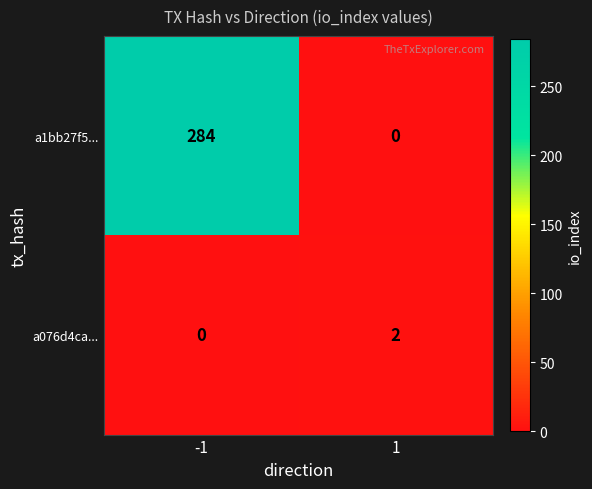

Reading left to right, extract all data points from this chart.

a1bb27f5...: 284	0
a076d4ca...: 0	2